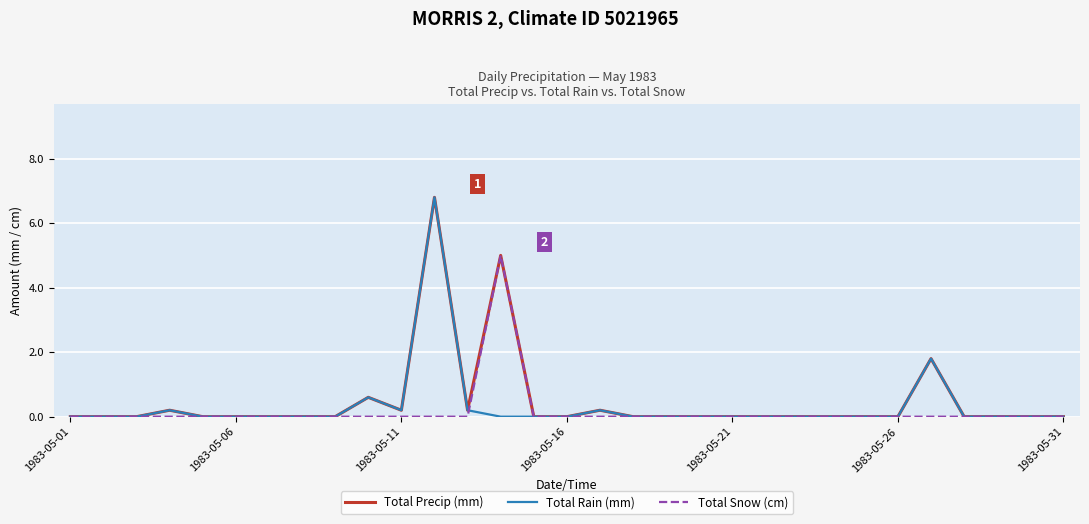

Which series has the largest total across all categories?

Total Precip (mm)